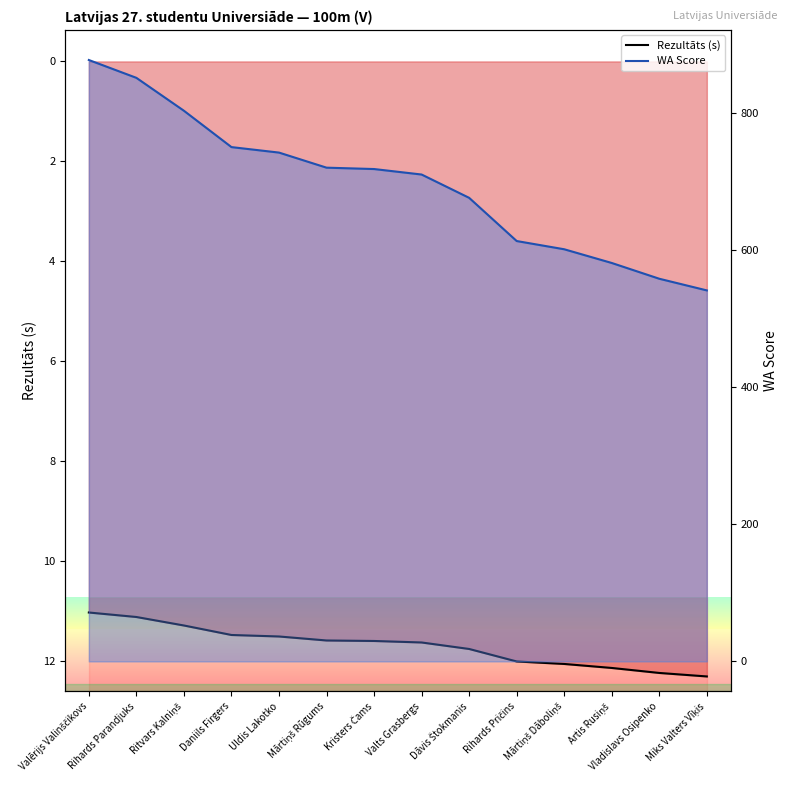

True or false: WA Score and Rezultāts (s) cross at least once.

False